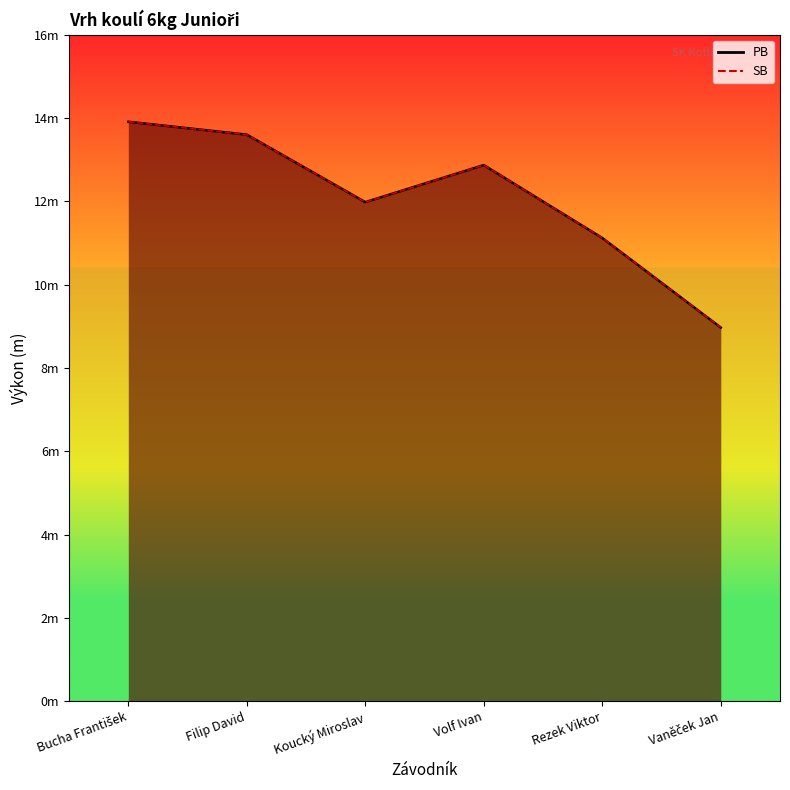

List the labels in order of SB line value, smallest first.

Vaněček Jan, Rezek Viktor, Koucký Miroslav, Volf Ivan, Filip David, Bucha František